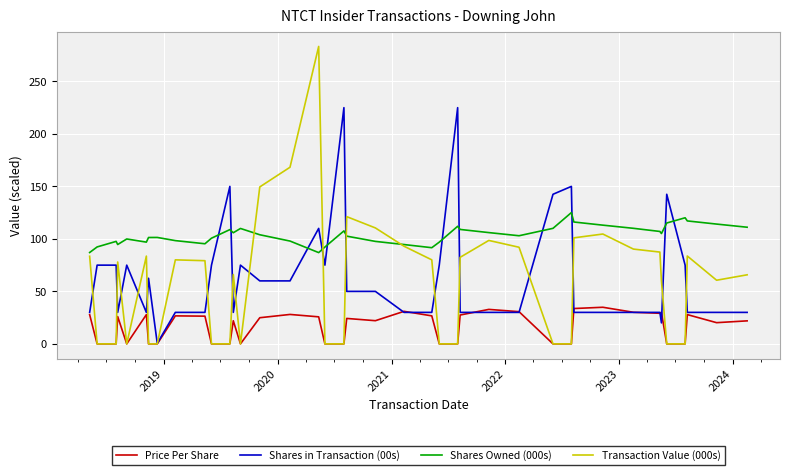

At how many categories does at least one series exceed 0?

40